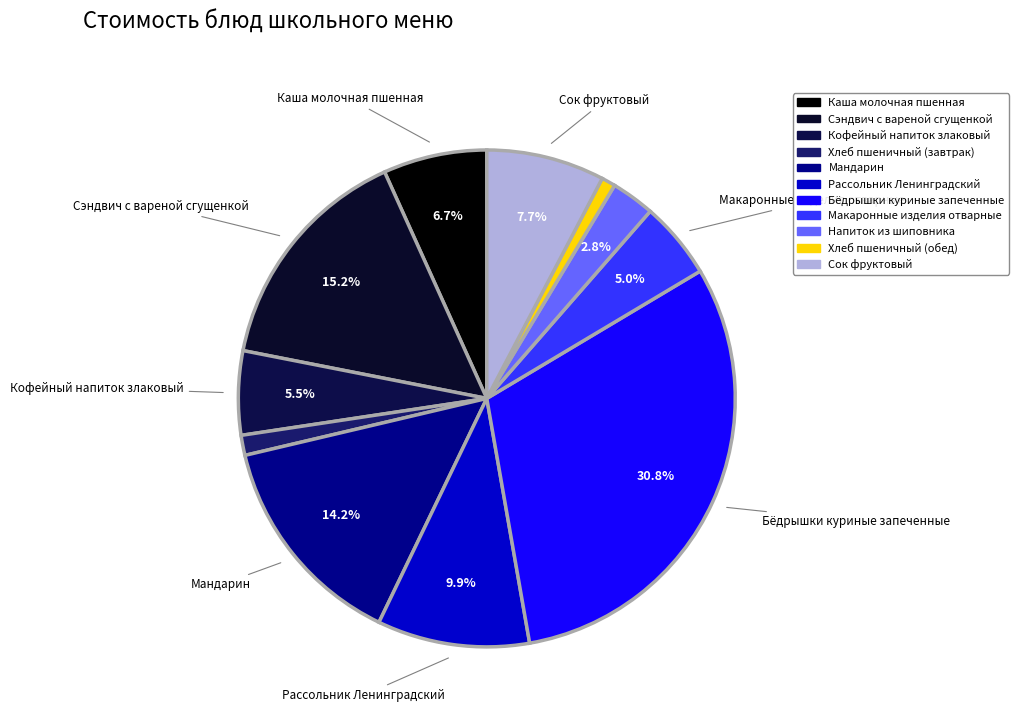

The Напиток из шиповника slice represents 1% of the pie. True or false?

False